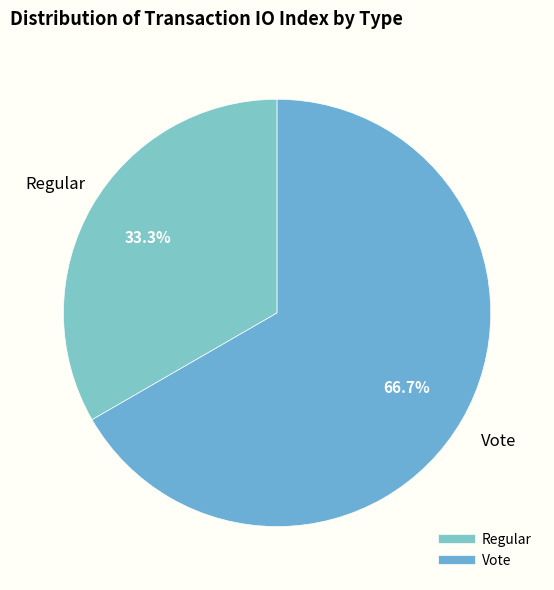

Rank the categories by value from lowest to highest.

Regular, Vote